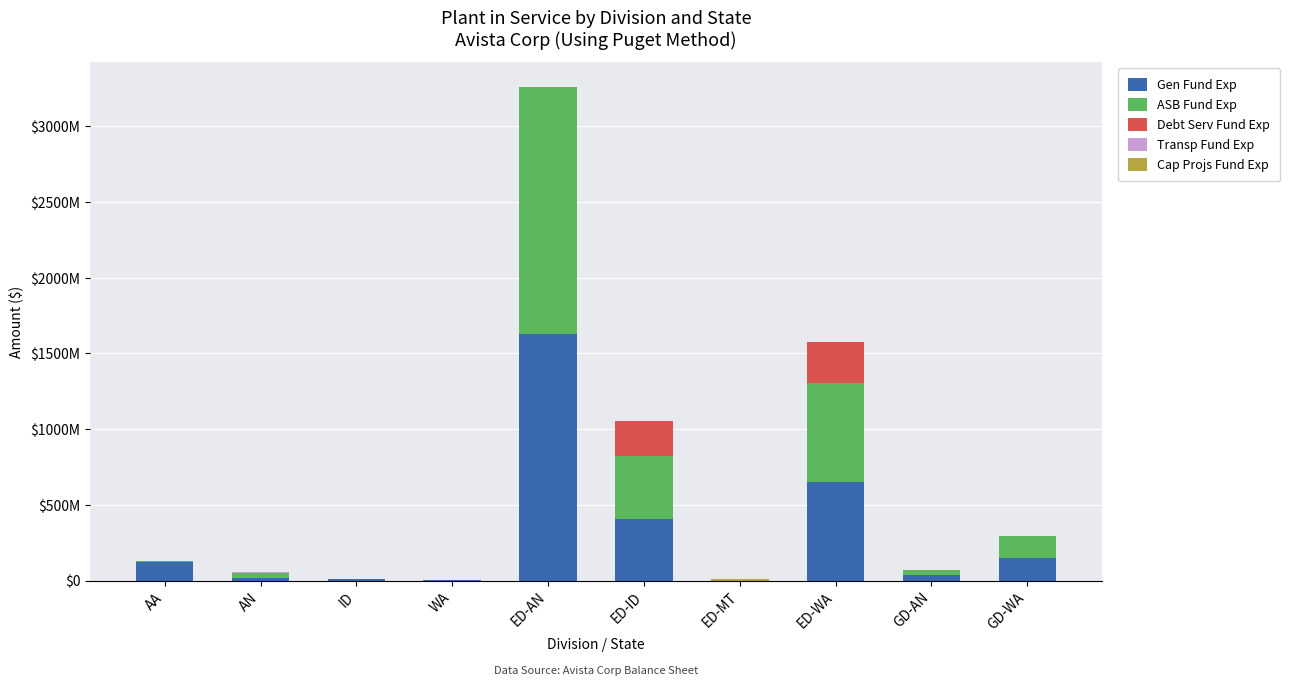

Are the bars grouped side by side (vs. stacked)?

No